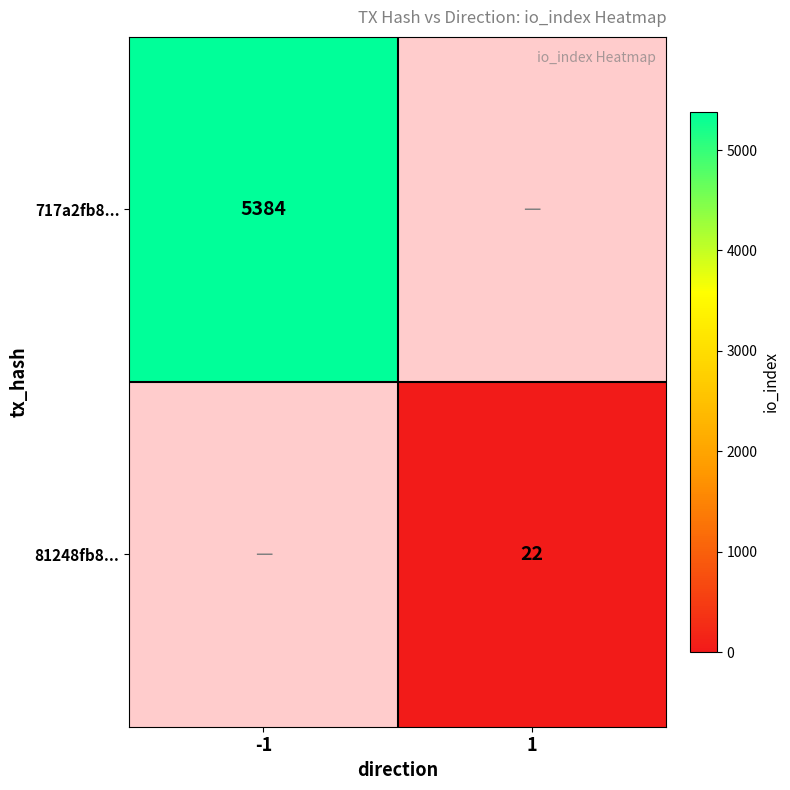

What is the minimum value shown in the chart?

22.0